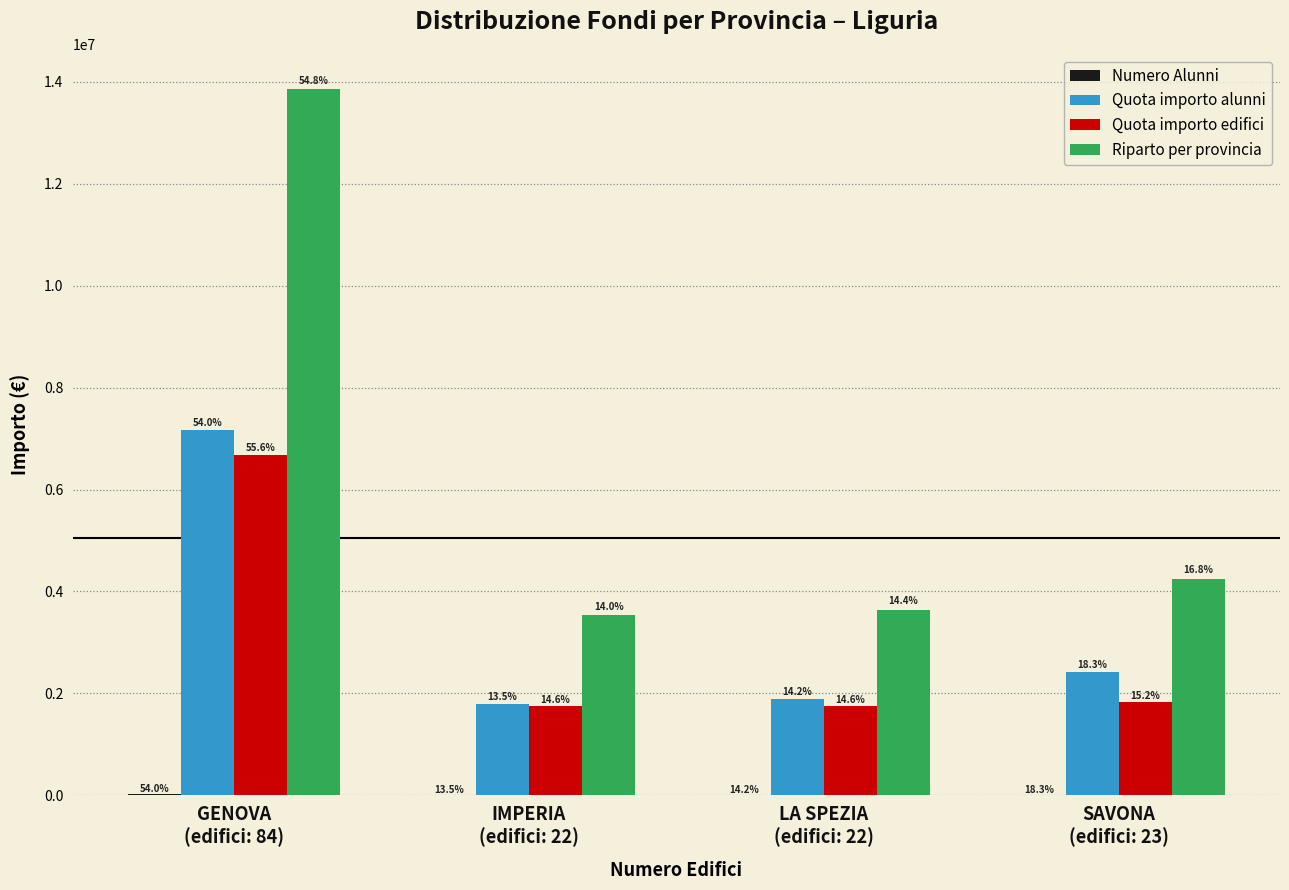

The value of Quota importo edifici at LA SPEZIA
(edifici: 22) is 1747881.4. True or false?

True